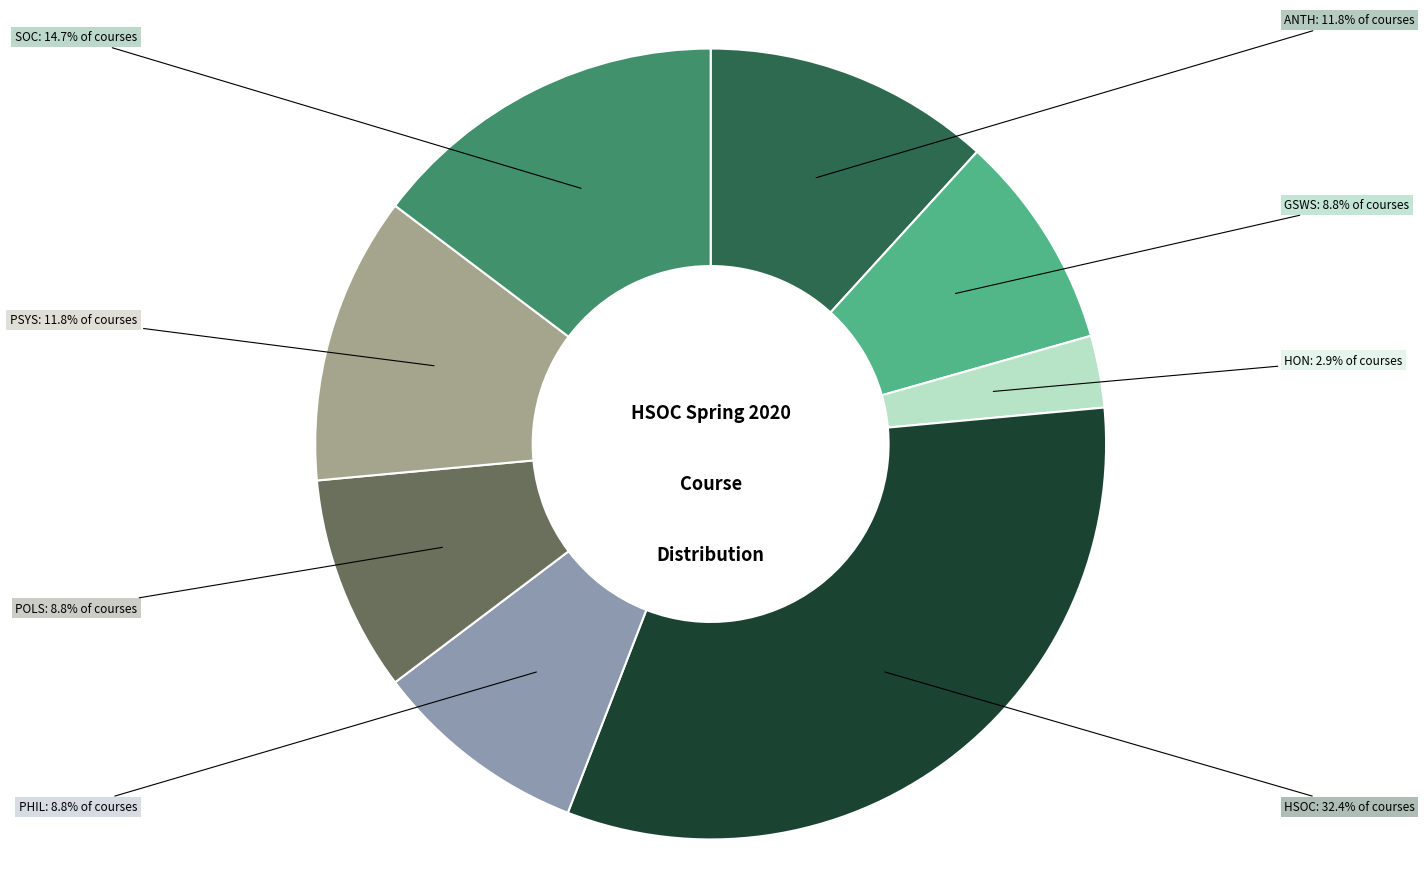

True or false: HSOC accounts for 40% of the total.

False